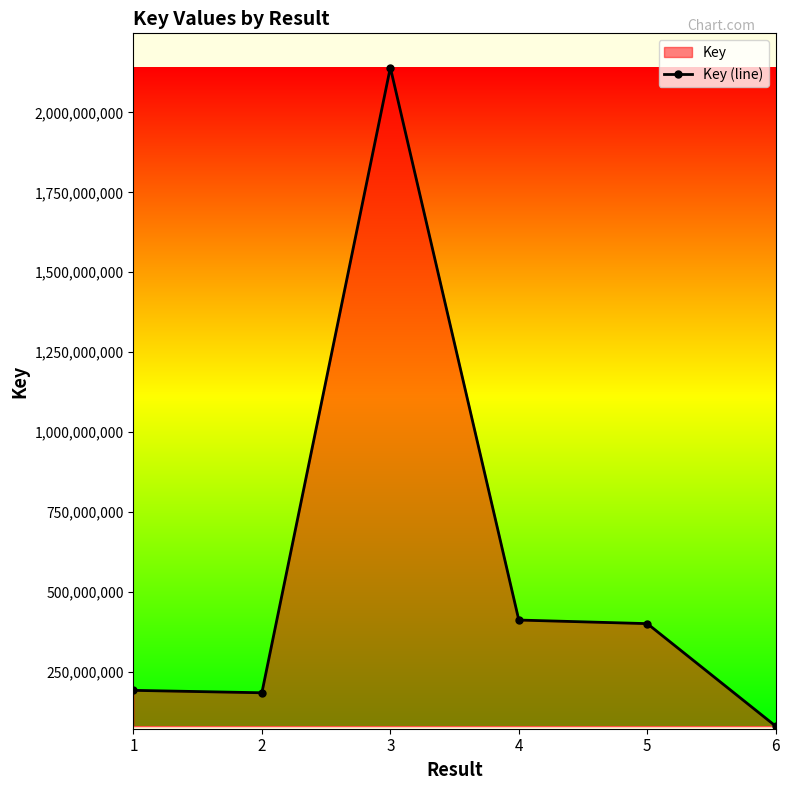

Reading left to right, what are all the values shown in this chart?

1=191613607	2=184030001	3=2140567496	4=411604729	5=400386132	6=79472058